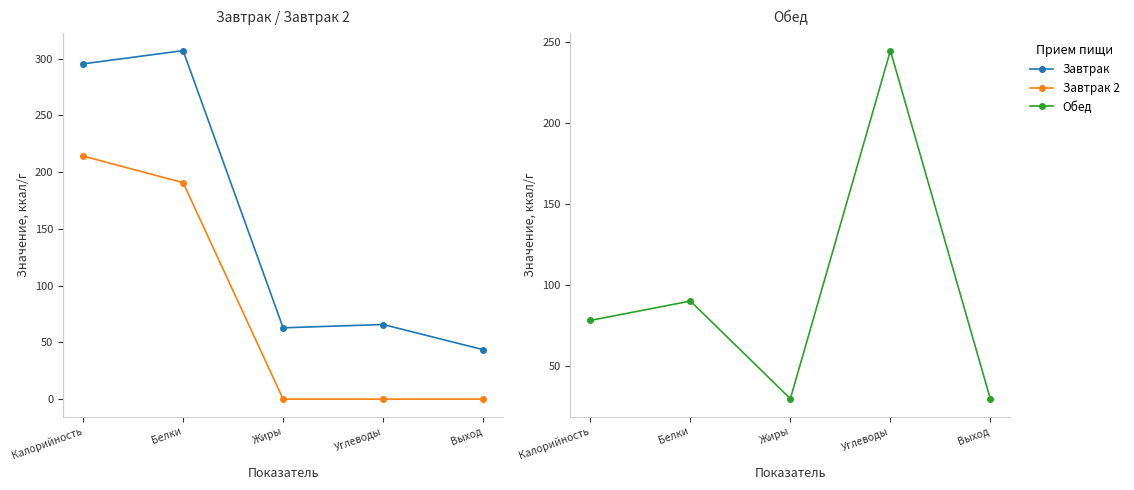

Reading left to right, list all the values displayed in this chart.

Завтрак: Калорийность=295.5	Белки=307.1	Жиры=62.8	Углеводы=65.8	Выход=43.6
Завтрак 2: Калорийность=214.2	Белки=190.8	Жиры=0.0	Углеводы=0.0	Выход=0.0
Обед: Калорийность=78.4	Белки=90.3	Жиры=30.1	Углеводы=244.5	Выход=29.9